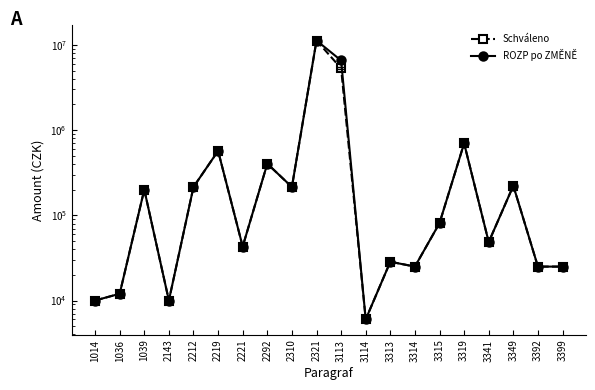

How many interior local peaks does the ROZP po ZMĚNĚ series have?

7